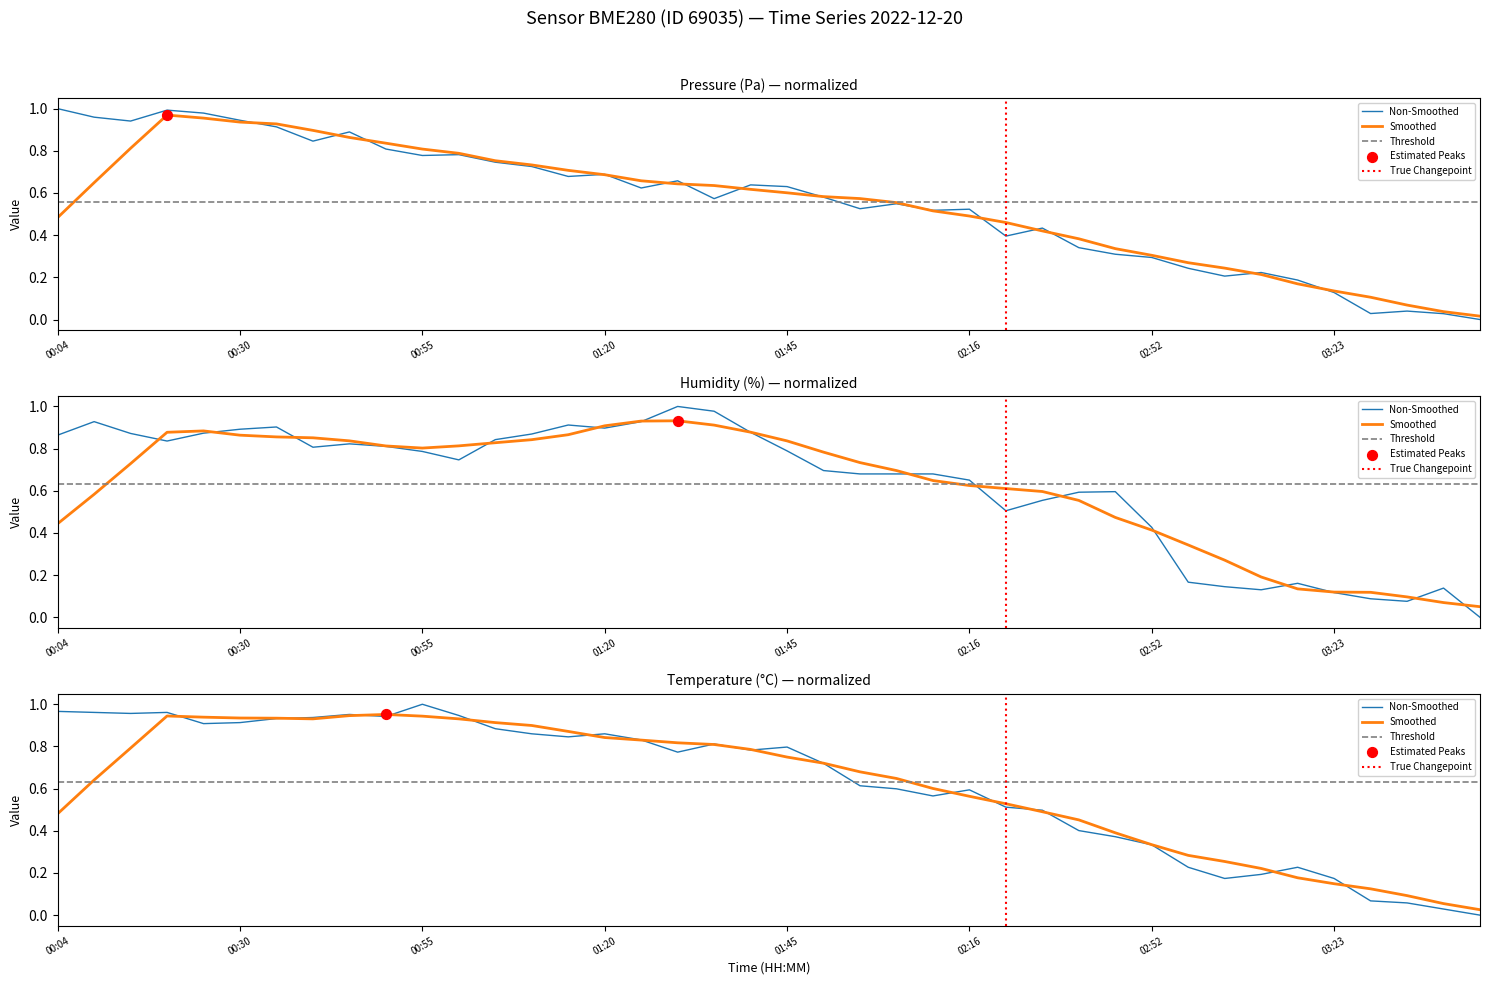

At how many categories does at least one series exceed 0?

39